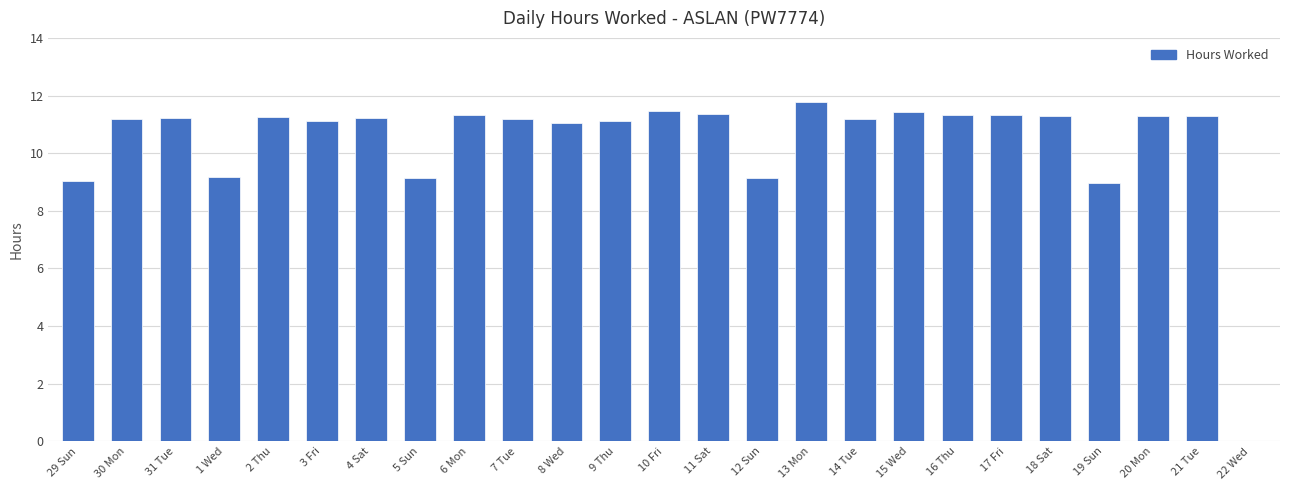

What is the ratio of the value at 31 Tue to the value at 9 Thu?

1.0